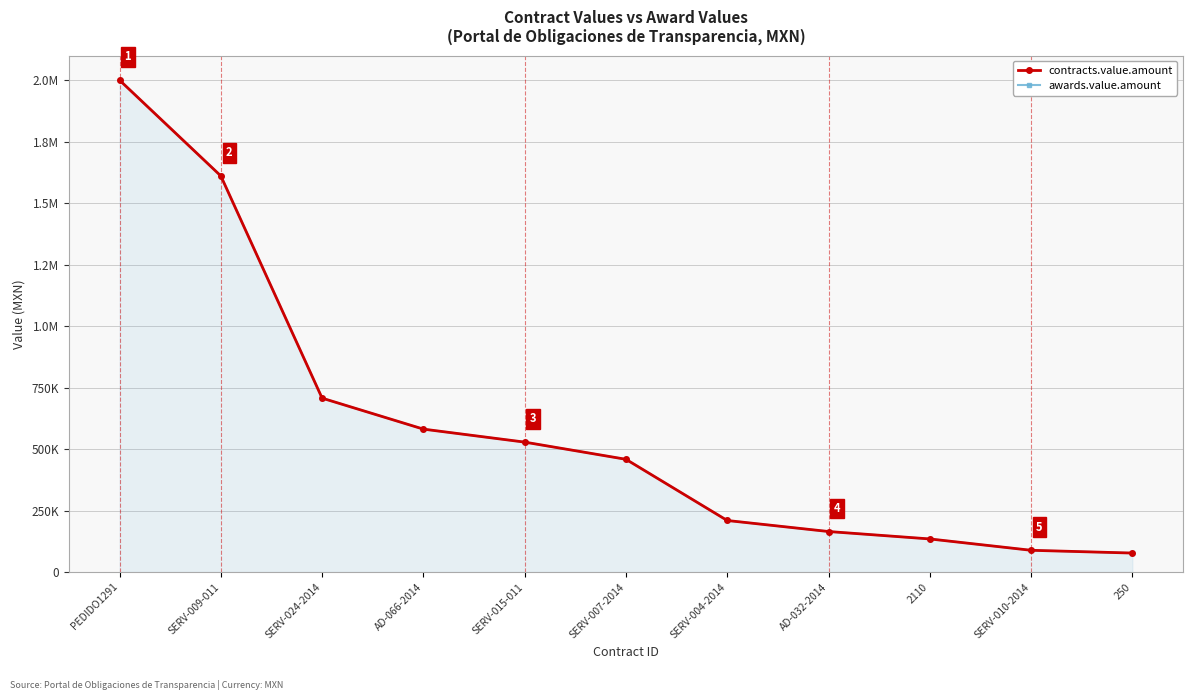

What is the average value of the awards.value.amount series?

596652.0